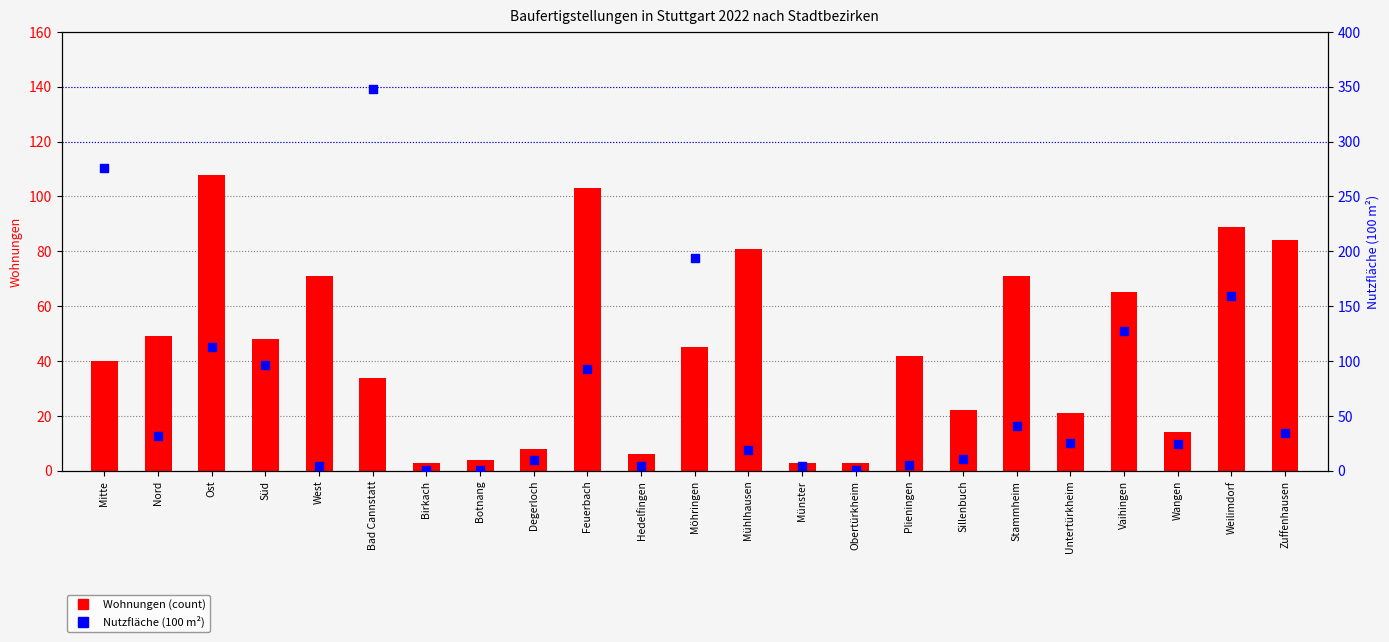

Which series reaches the minimum Y coordinate?

Nutzfläche (100 m²)